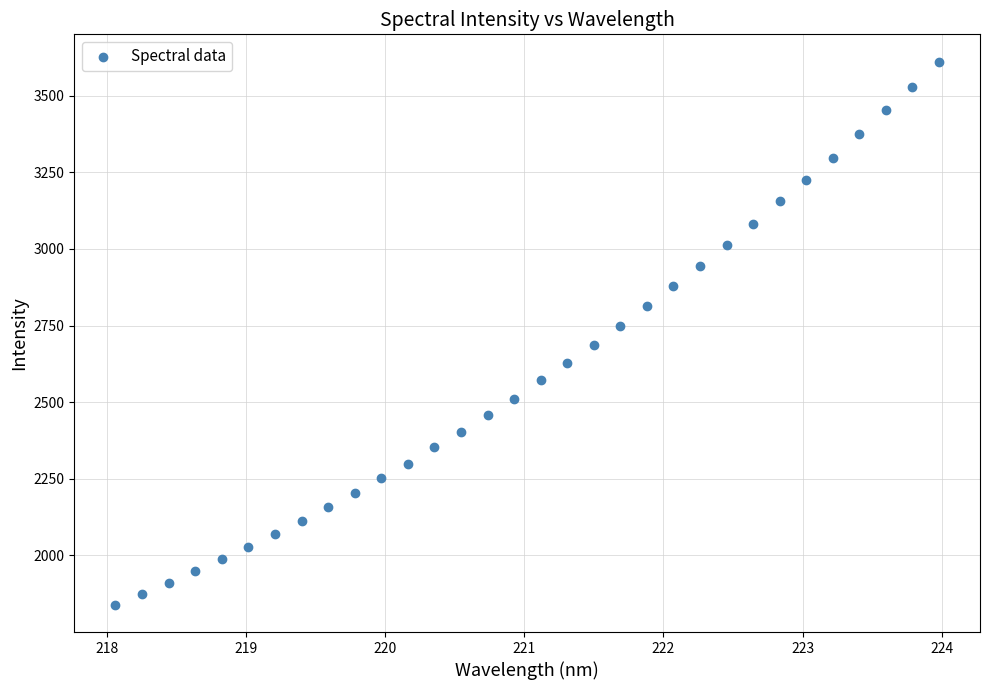

What is the range of Y values (max minus min)?

1771.9